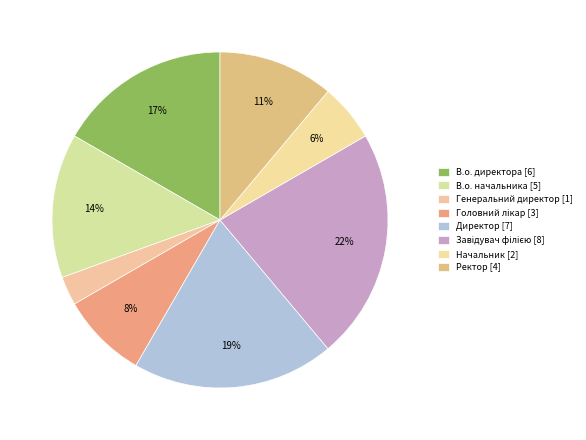

To the nearest percent, what is the average slice percentage?

12%